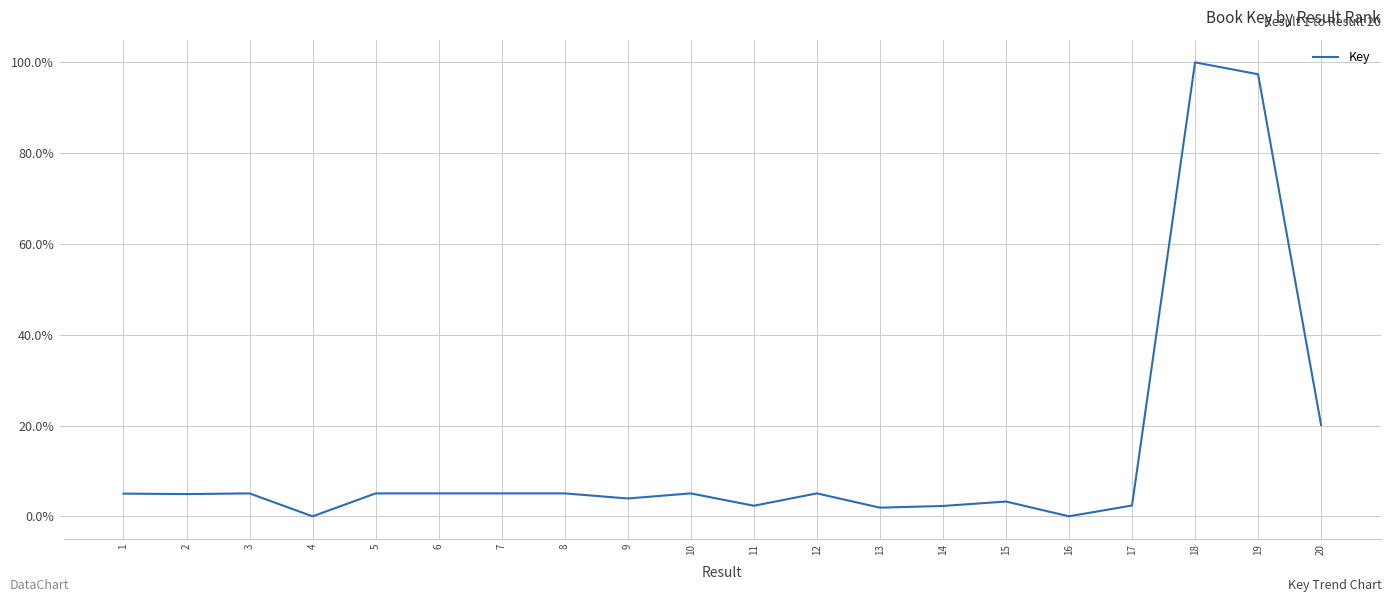

Which category has the highest value across all series?

18